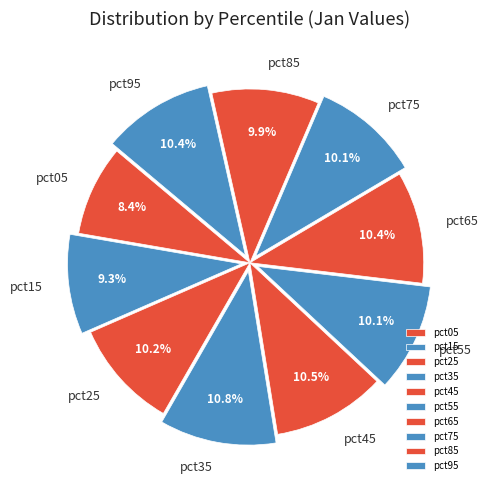

To the nearest percent, what percentage of the pie is pct25?

10%